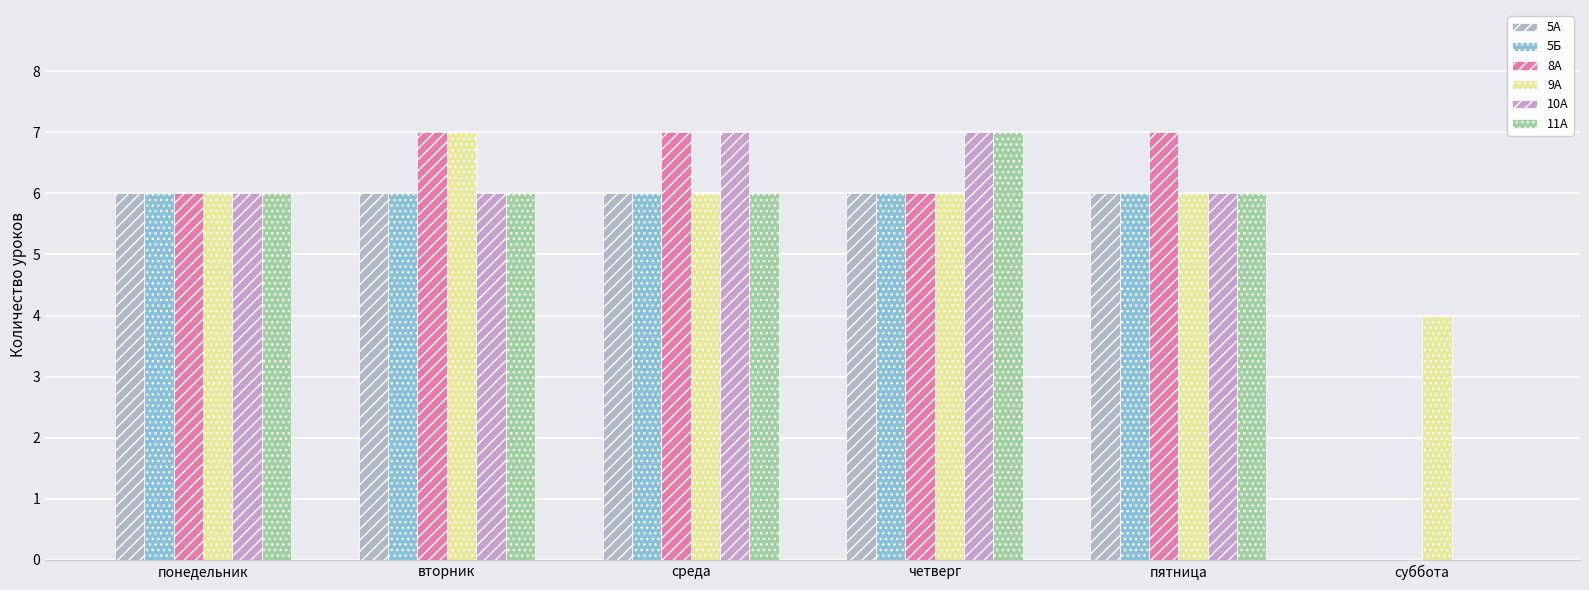

What are all the series names shown in the legend?

5А, 5Б, 8А, 9А, 10А, 11А